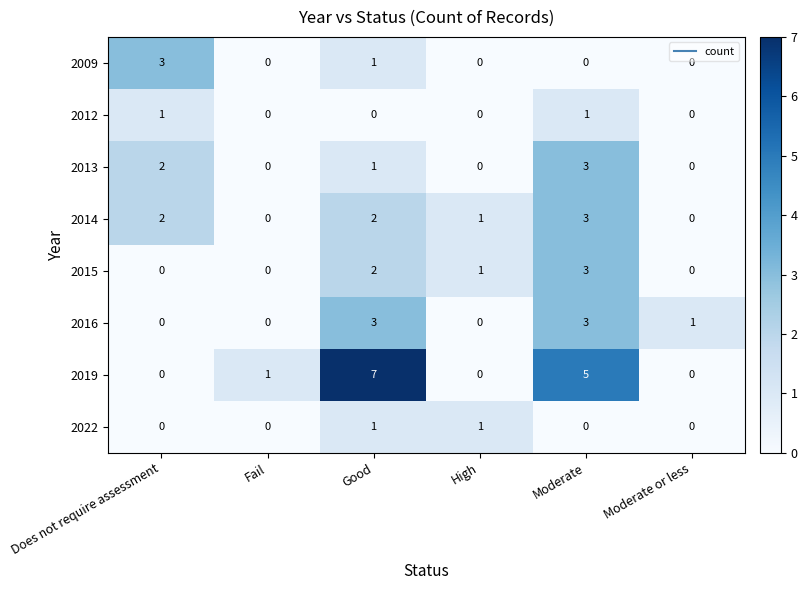

The value of 2013 at Good is 2. True or false?

False